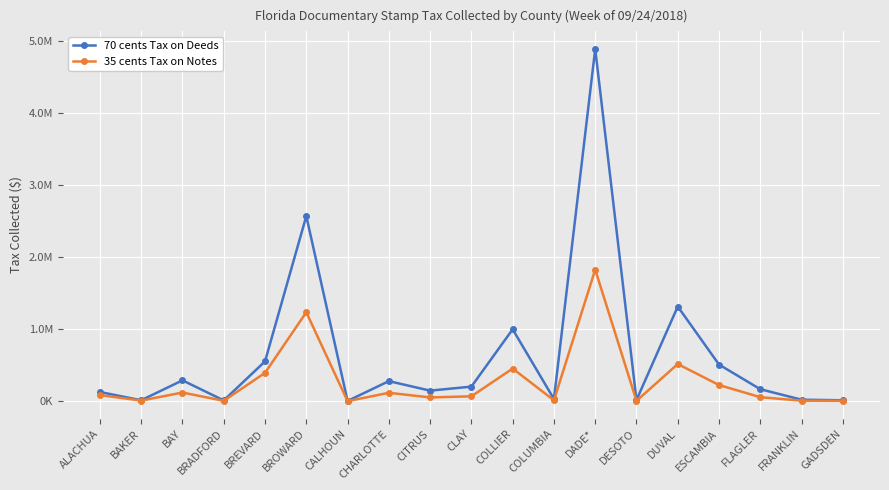

True or false: 35 cents Tax on Notes and 70 cents Tax on Deeds intersect in this chart.

False